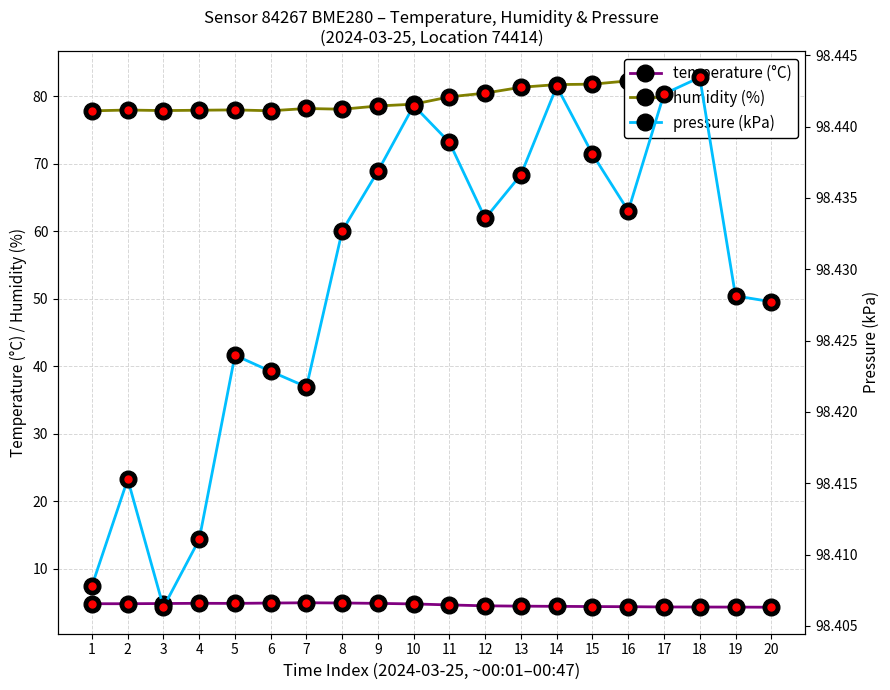

How many interior local valleys does the temperature (°C) series have?

1